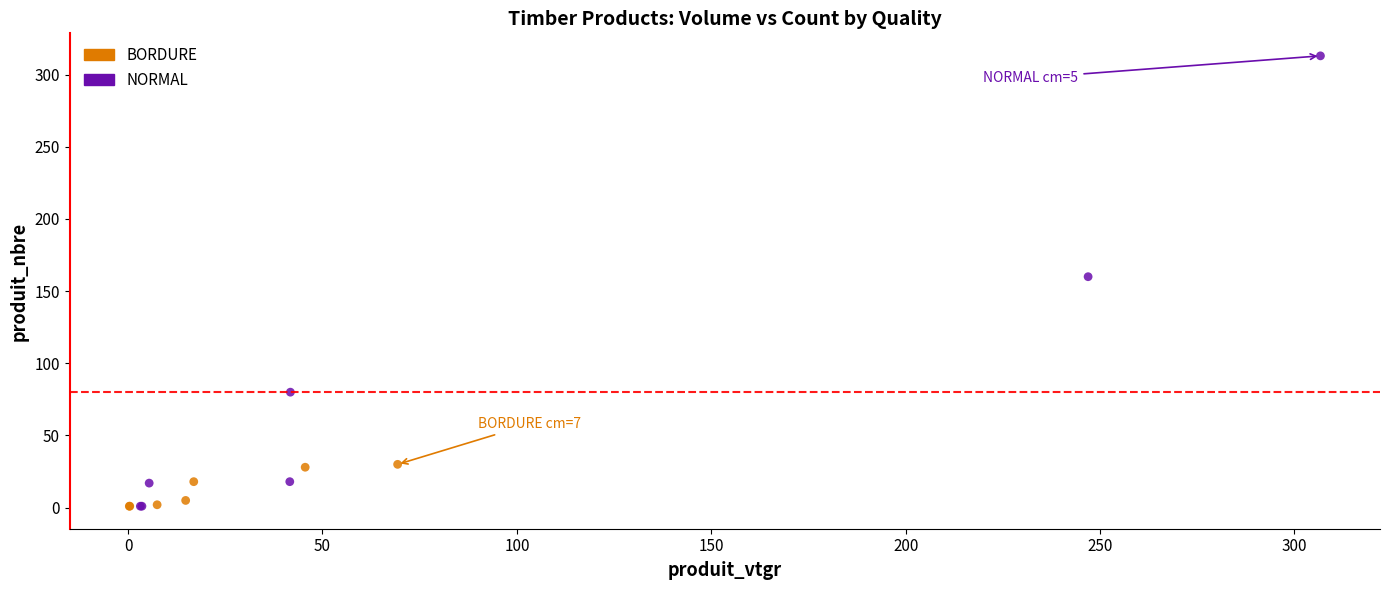

Which series contains the highest Y value?

NORMAL